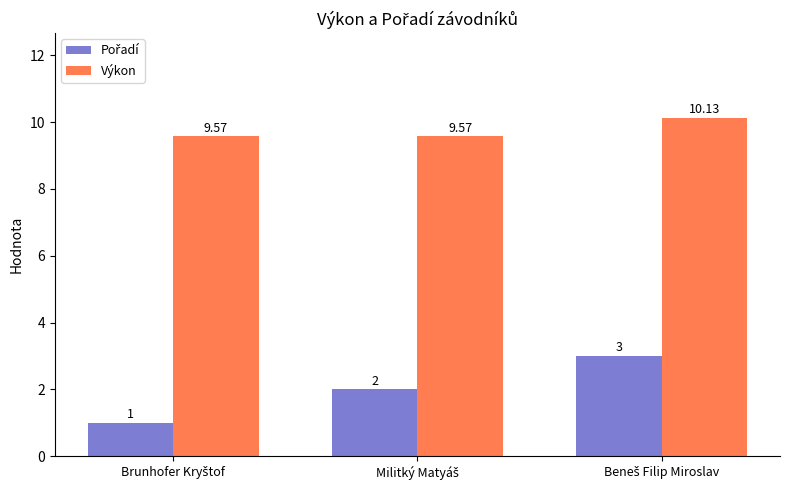

At how many categories does at least one series exceed 8?

3